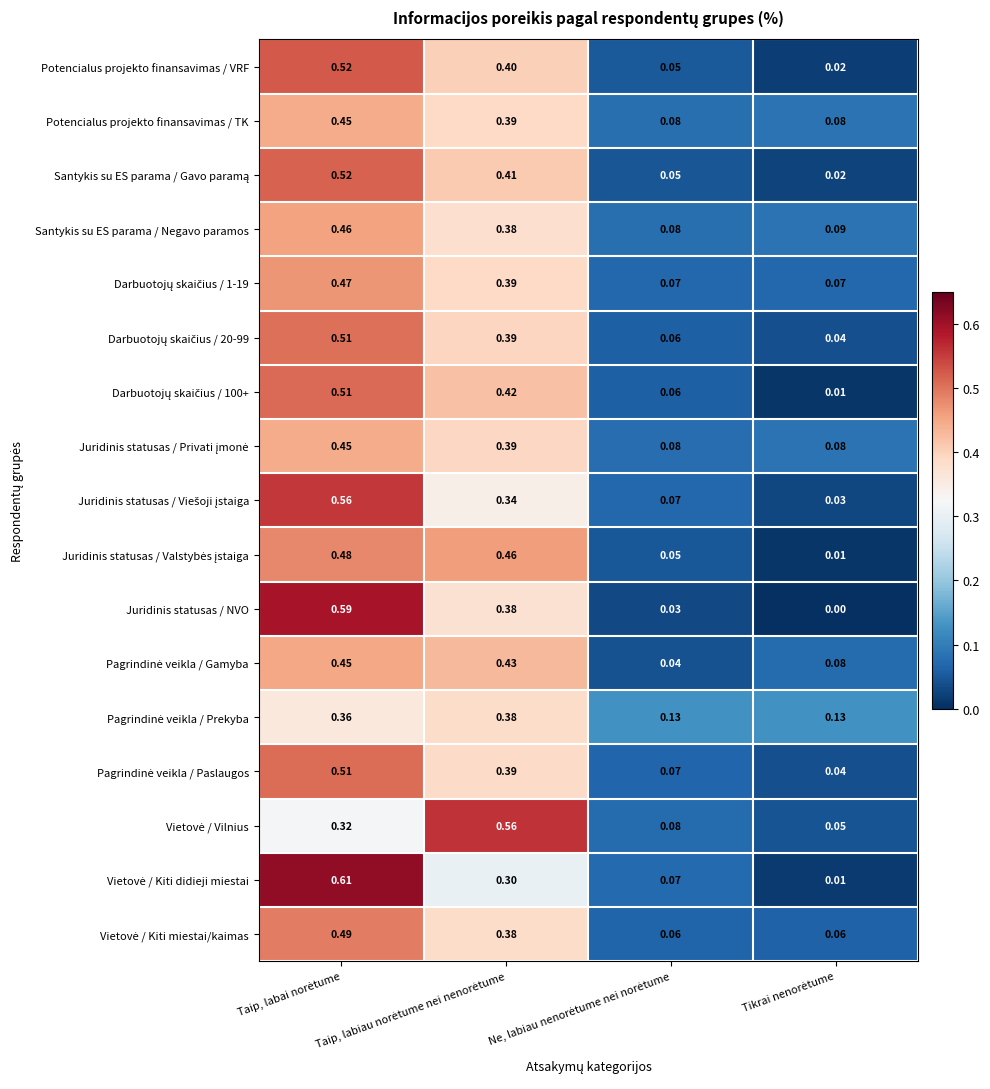

Which series has the largest range (max minus min)?

Vietovė / Kiti didieji miestai